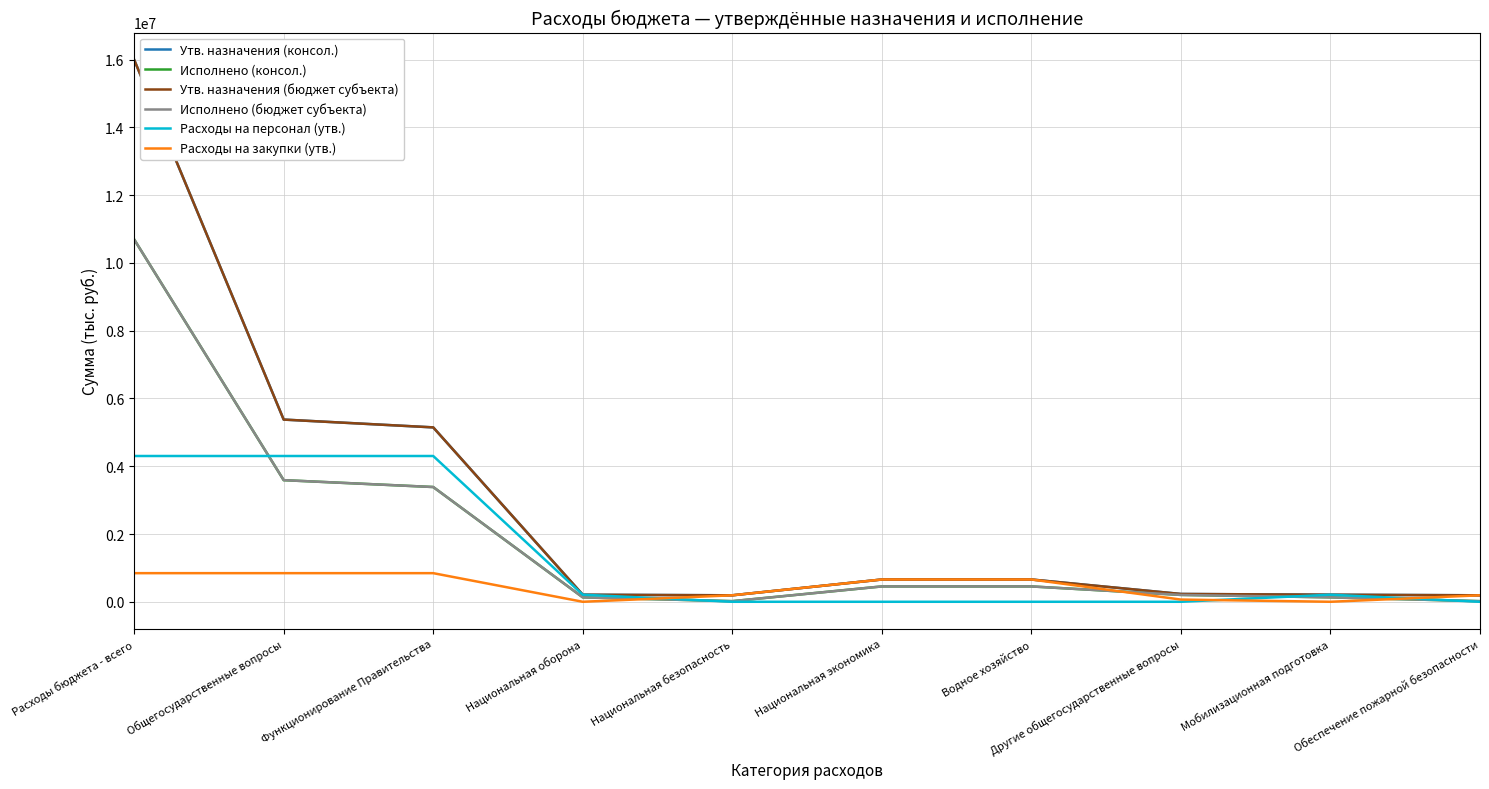

What is the label of the 5th point from the right?

Национальная экономика